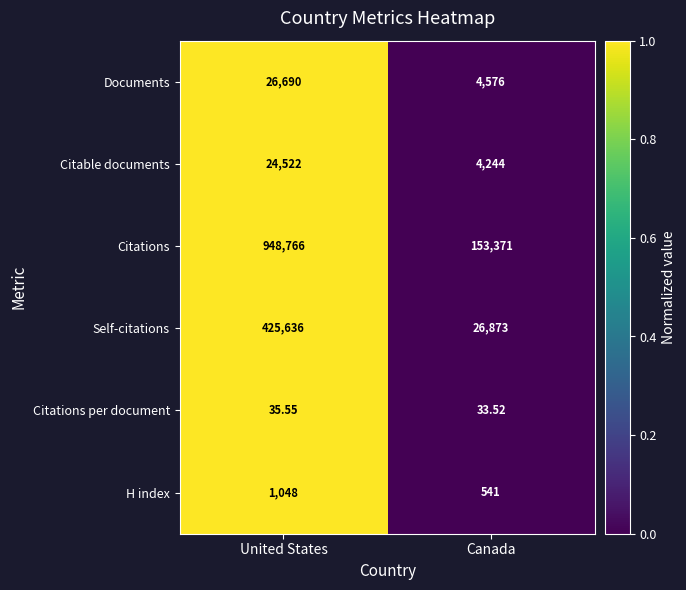

How many series are shown in this chart?

6